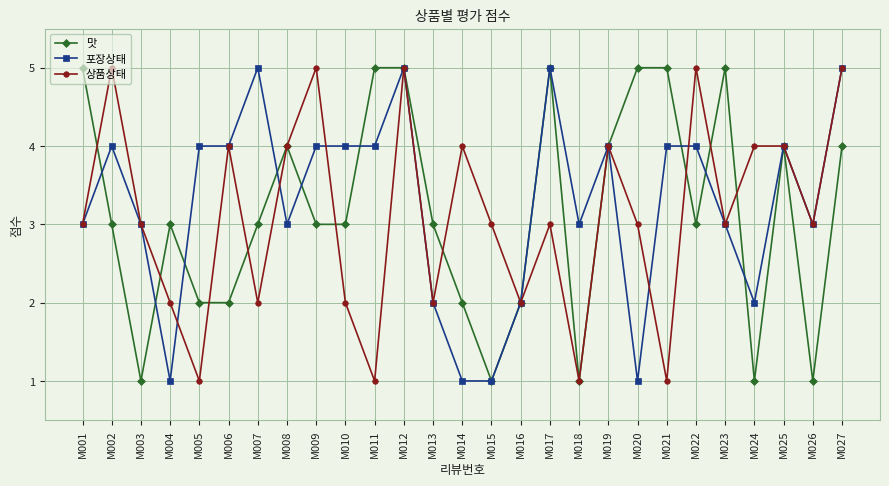

The 포장상태 series shows 4 at M021. True or false?

True